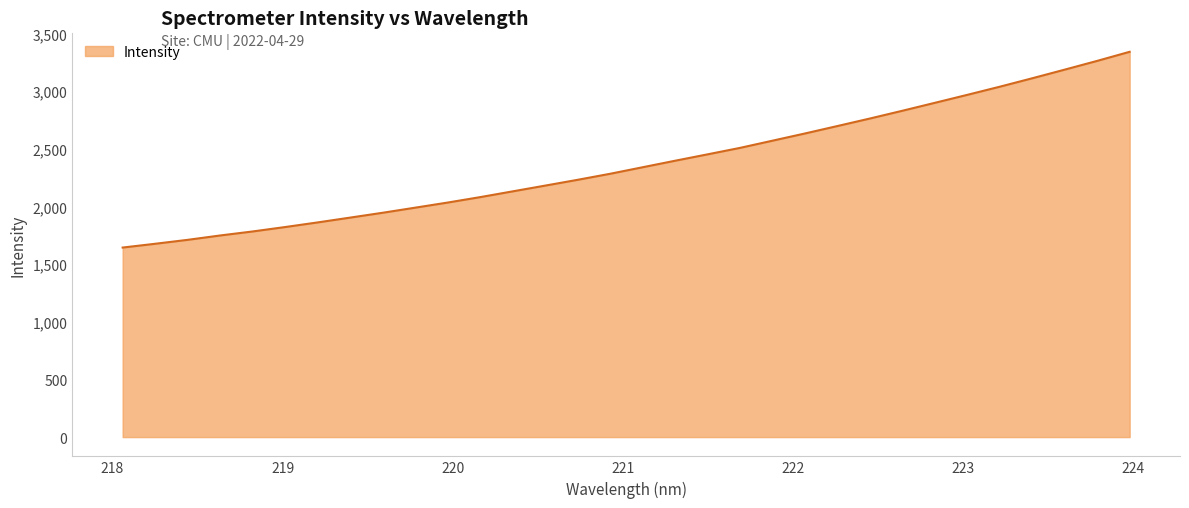

What is the greatest value displayed?

3342.1